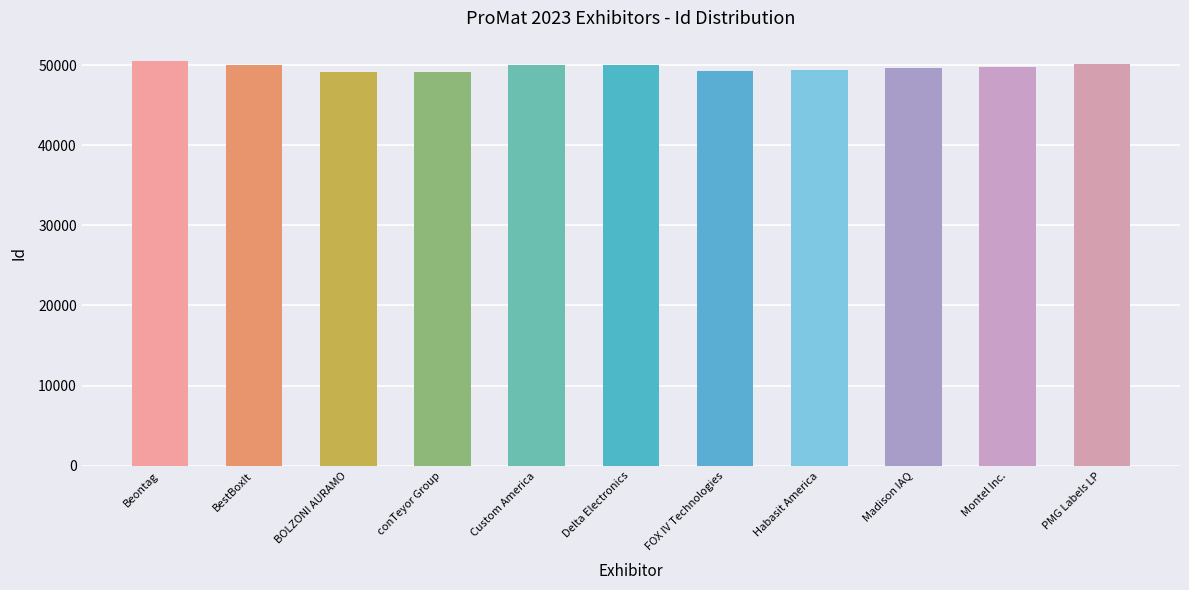

Approximately how many times larger is the value at Madison IAQ compared to conTeyor Group?

1.0